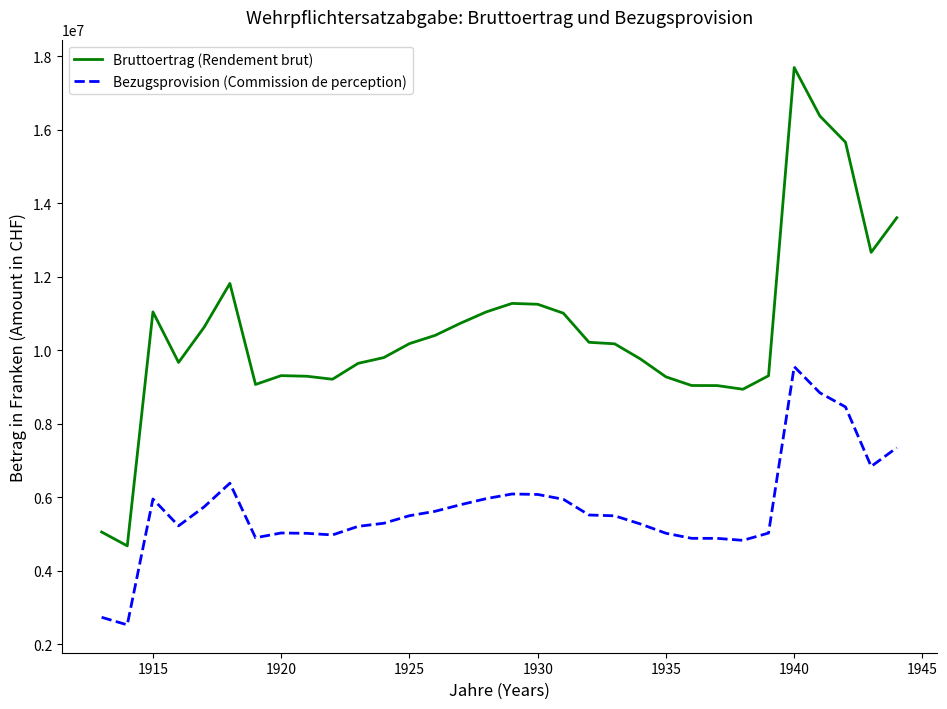

List the series in order of their overall mean, highest first.

Bruttoertrag (Rendement brut), Bezugsprovision (Commission de perception)